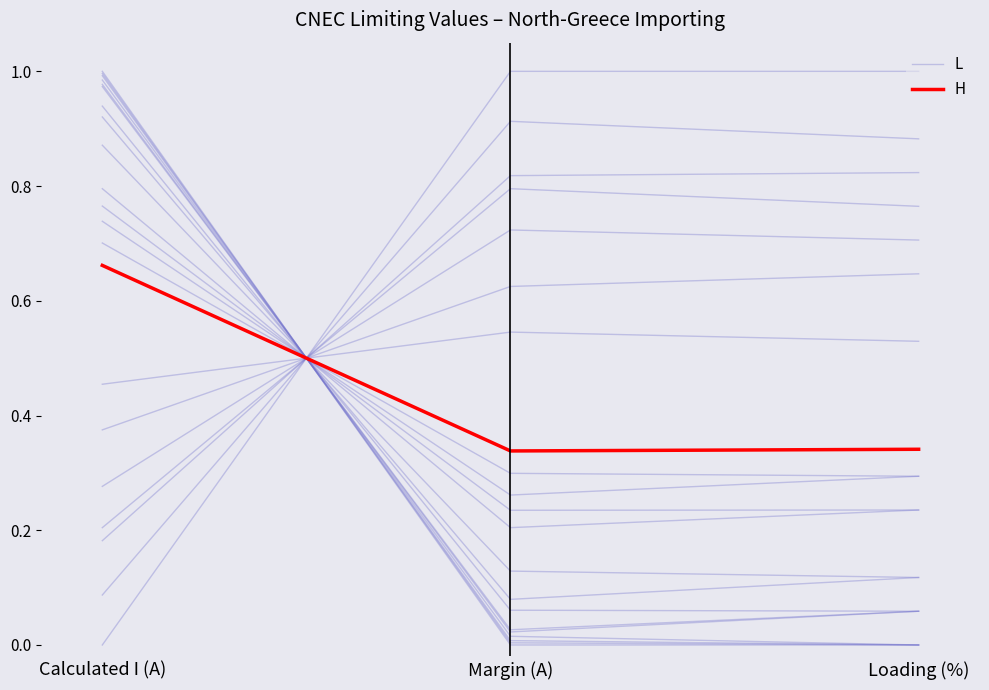

Reading left to right, extract all data points from this chart.

L: Calculated I (A)=0.0	Margin (A)=1.0	Loading (%)=1.0
H: Calculated I (A)=0.7	Margin (A)=0.3	Loading (%)=0.3